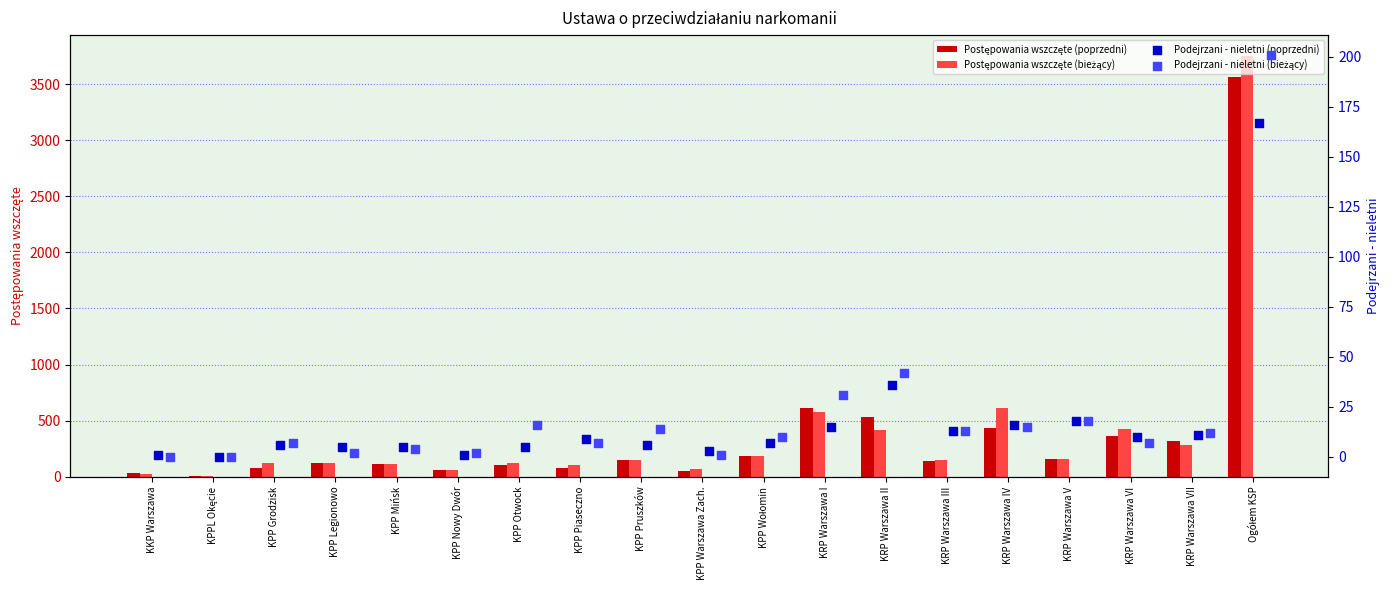

Which series contains the highest Y value?

Postępowania wszczęte (bieżący)